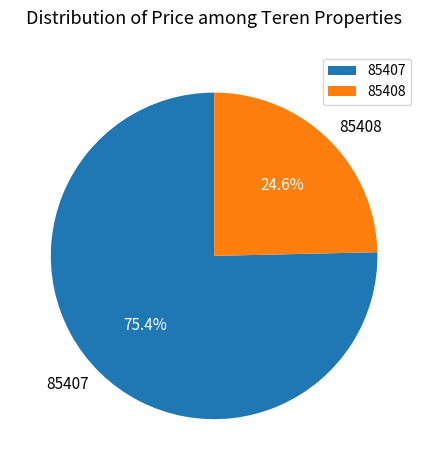

To the nearest percent, what is the difference between the largest and smallest slice percentages?

51%